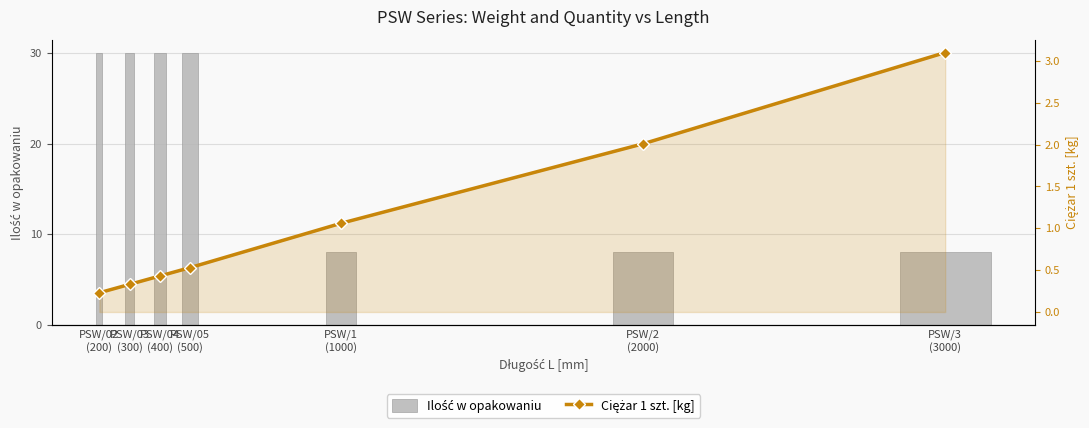

What is the minimum value for Ciężar 1 szt. [kg]?

0.2